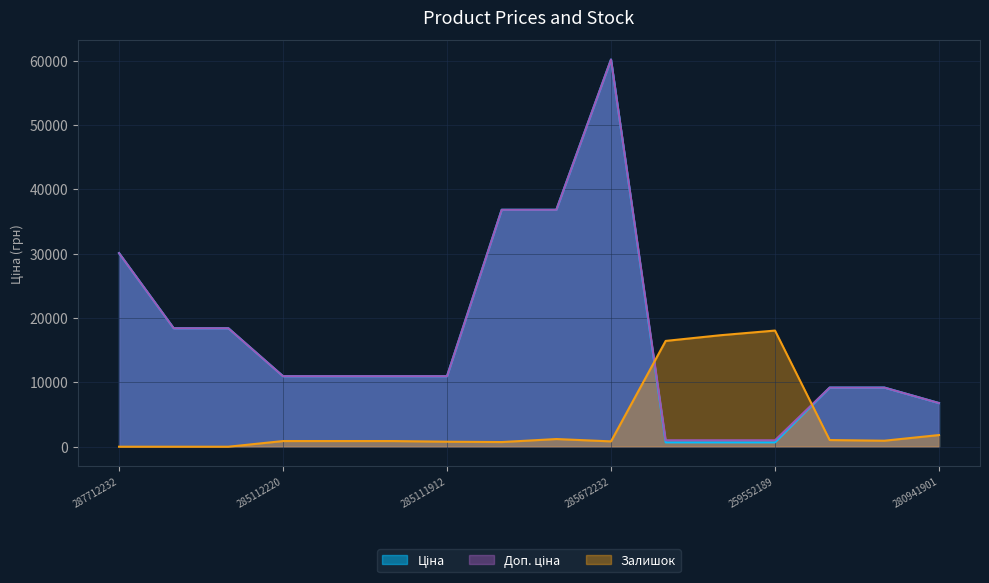

How many data points in Залишок are above 882?

10